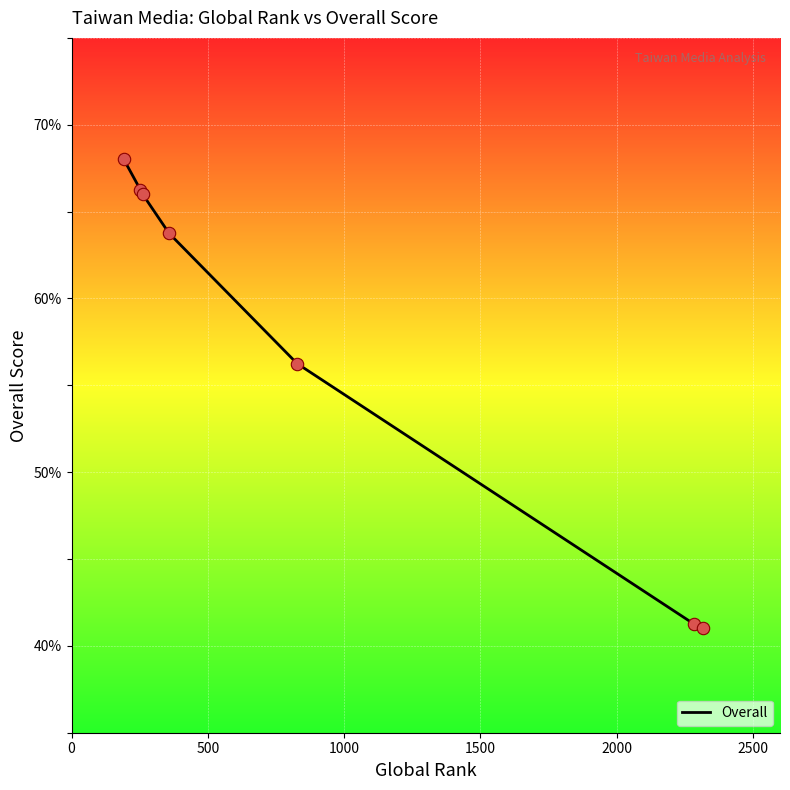

True or false: the data has more than 2 interior local peaks.

False